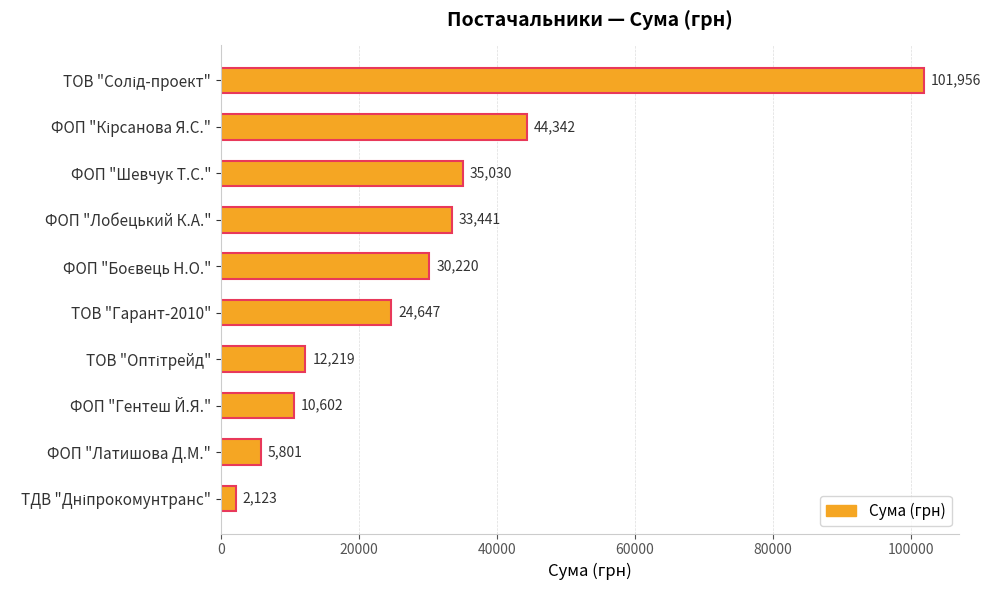

What is the average value?

30038.1